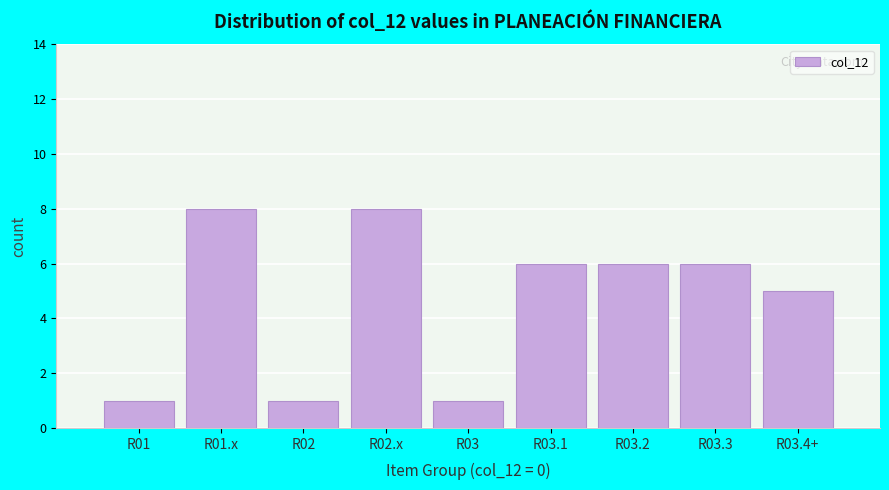

Reading left to right, transcribe all the data shown in this chart.

R01=1	R01.x=8	R02=1	R02.x=8	R03=1	R03.1=6	R03.2=6	R03.3=6	R03.4+=5